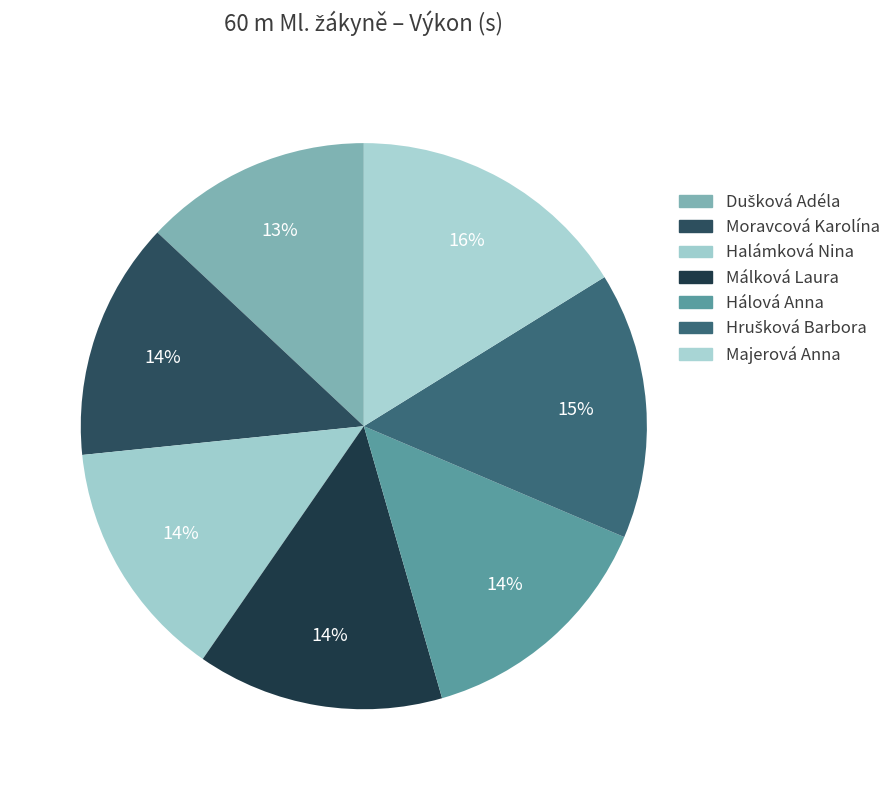

To the nearest percent, what is the combined percentage of Hrušková Barbora and Málková Laura?

29%